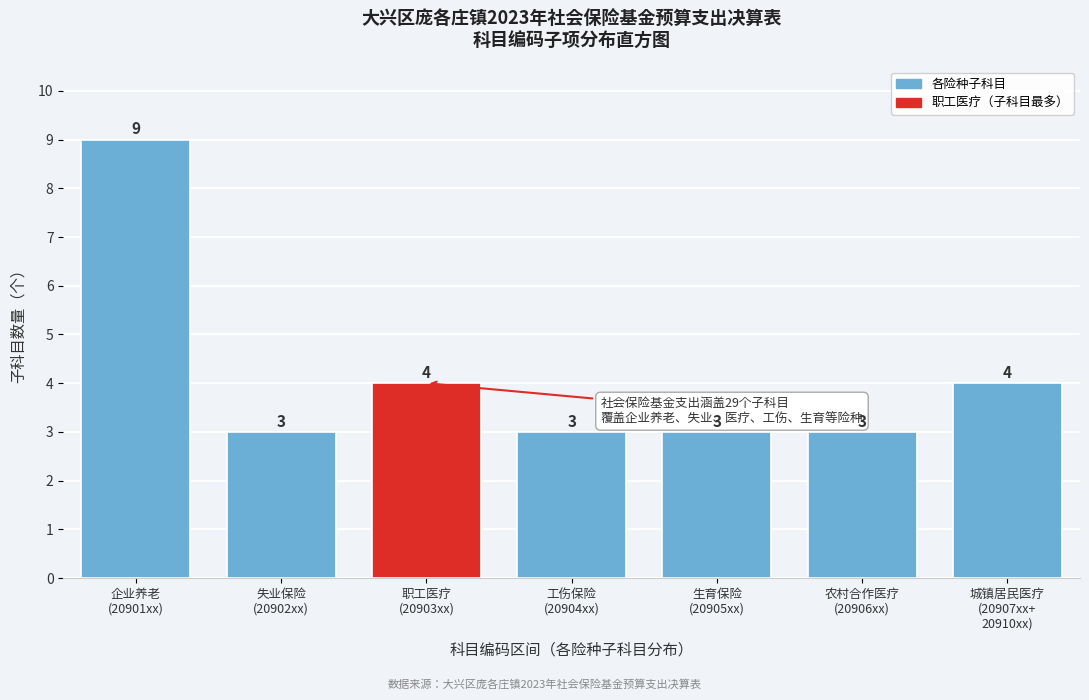

Reading left to right, what are all the values shown in this chart?

9	3	4	3	3	3	4